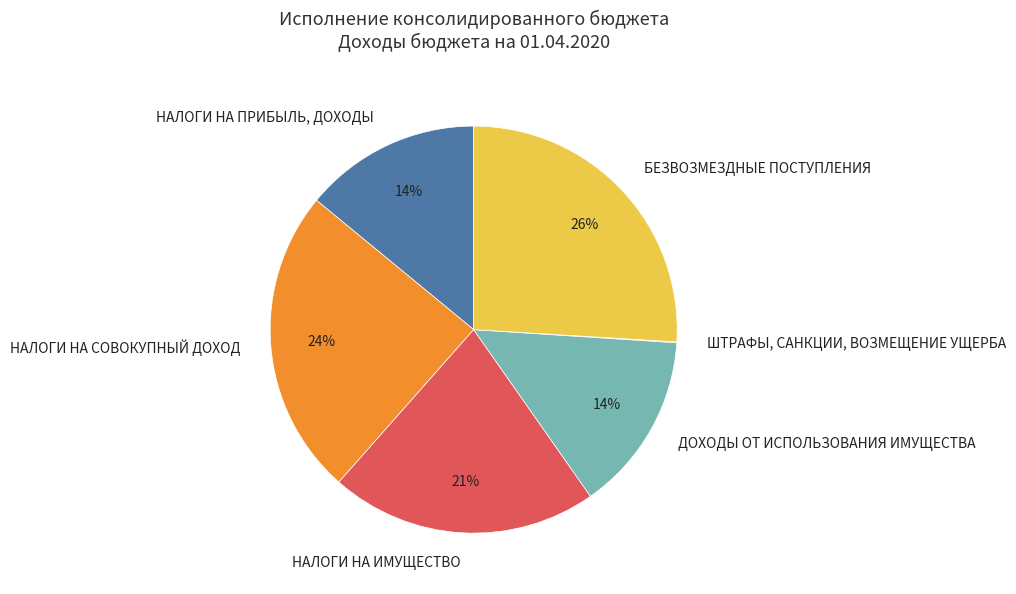

The НАЛОГИ НА СОВОКУПНЫЙ ДОХОД slice represents 30% of the pie. True or false?

False